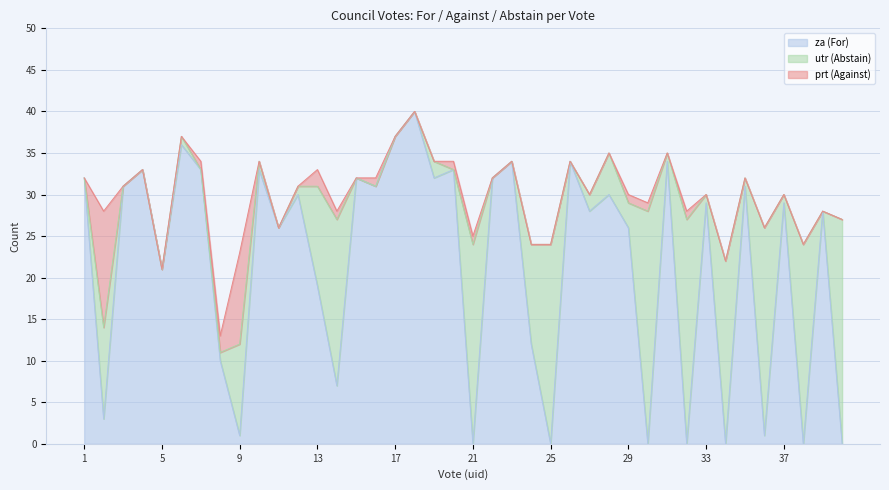

Rank the series by their average value, from highest to lowest.

za, utr, prt